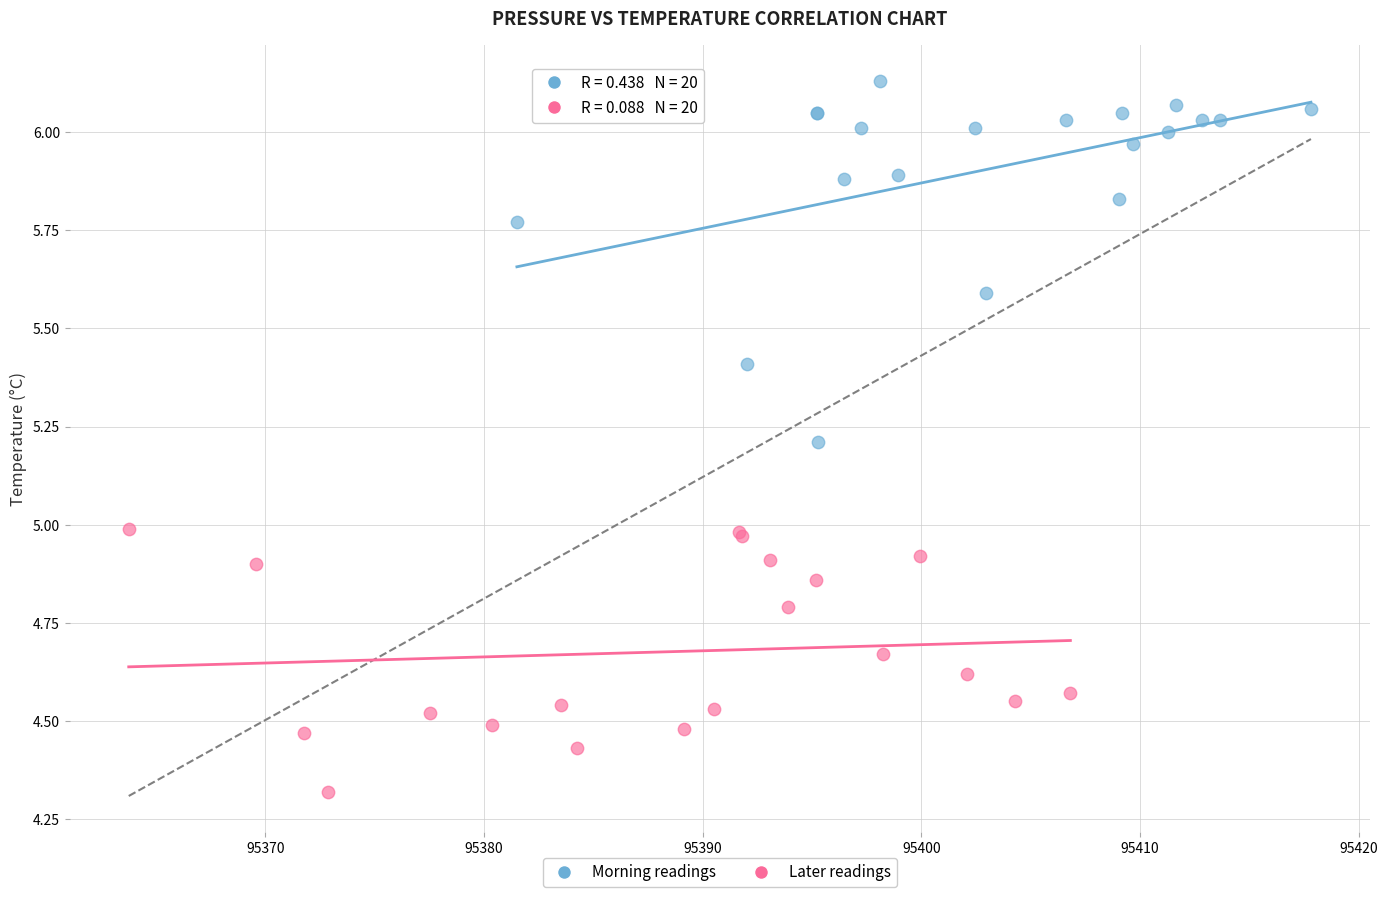

Which series contains the highest Y value?

Morning readings